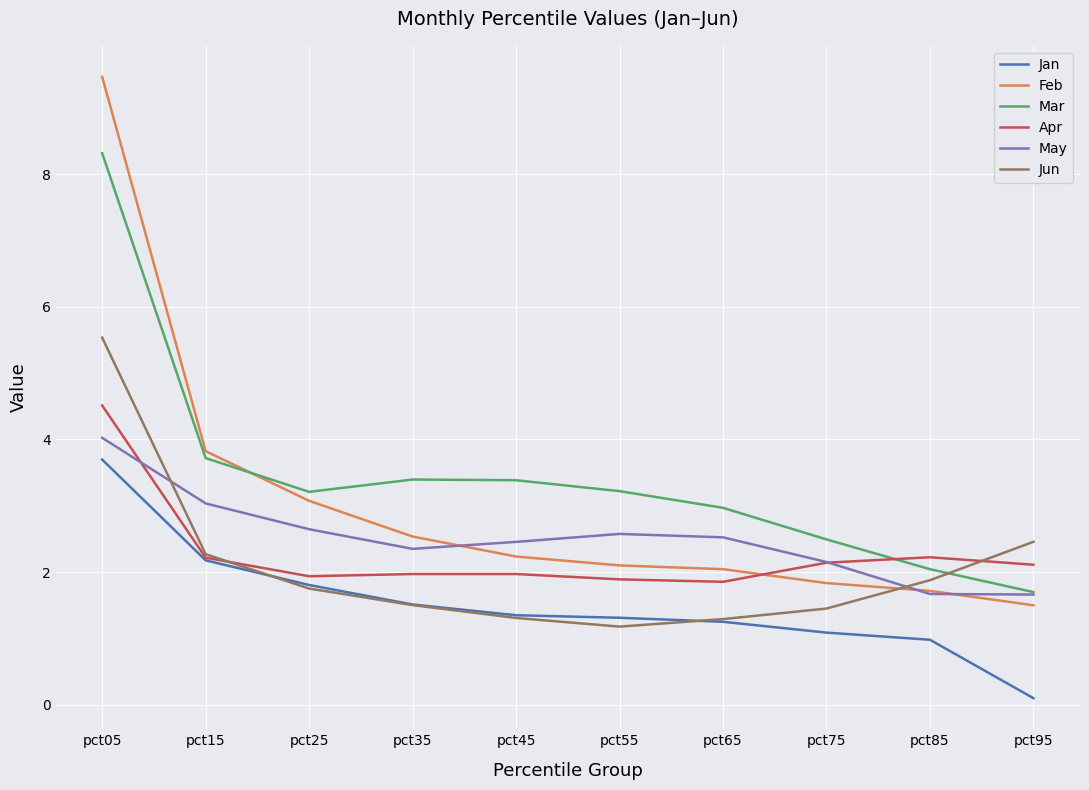

At which category does Mar reach its first local valley?

pct25